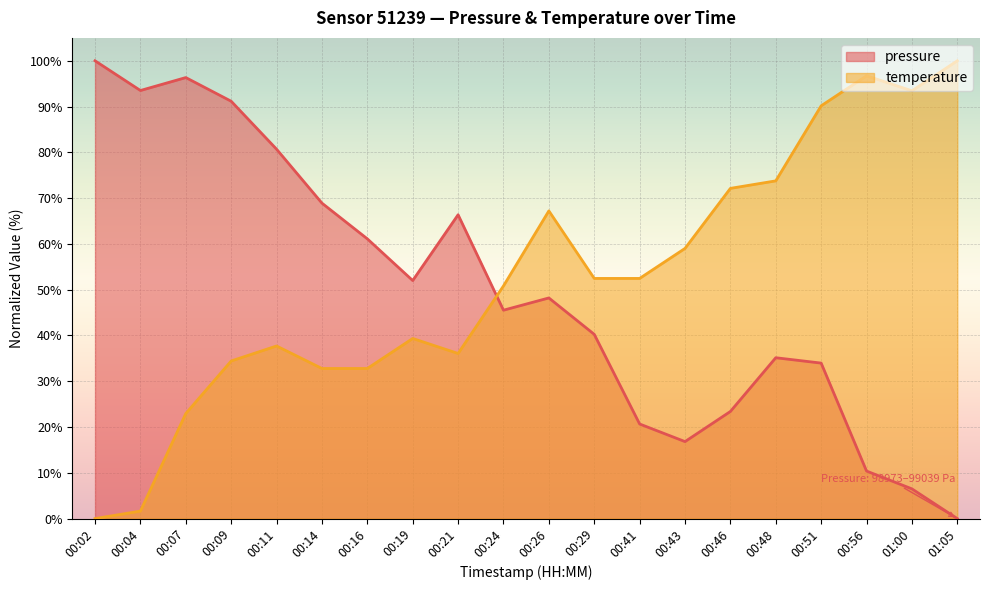

At which label does temperature reach its minimum?

00:02